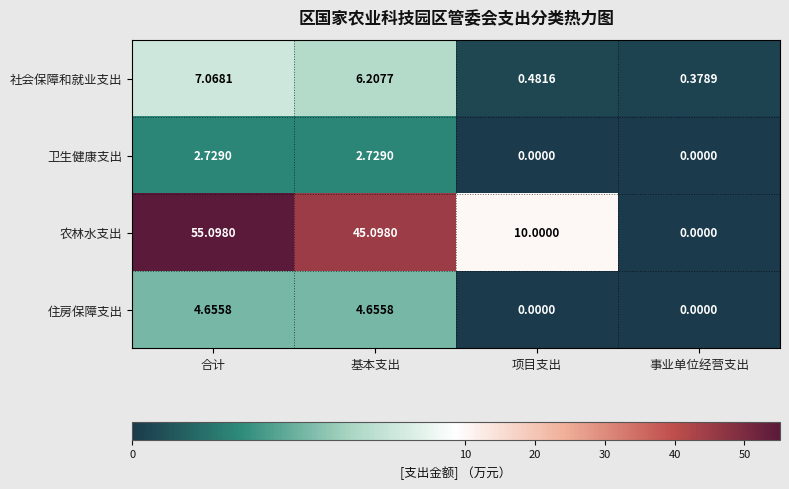

At which label does 社会保障和就业支出 reach its peak?

合计